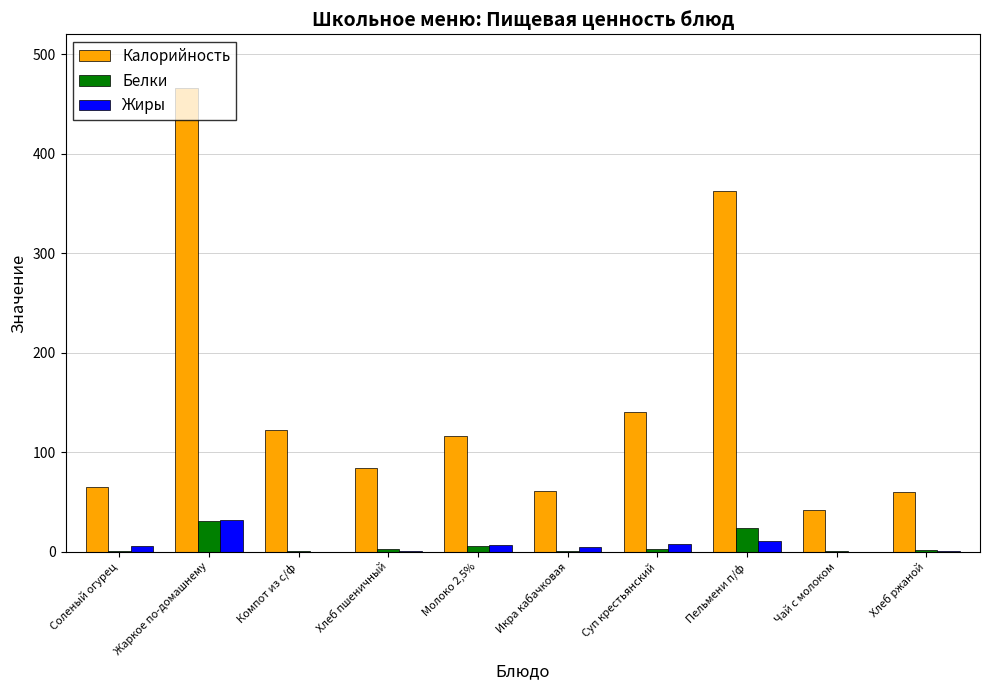

Between Жаркое по-домашнему and Хлеб пшеничный, which series saw the biggest shift?

Калорийность